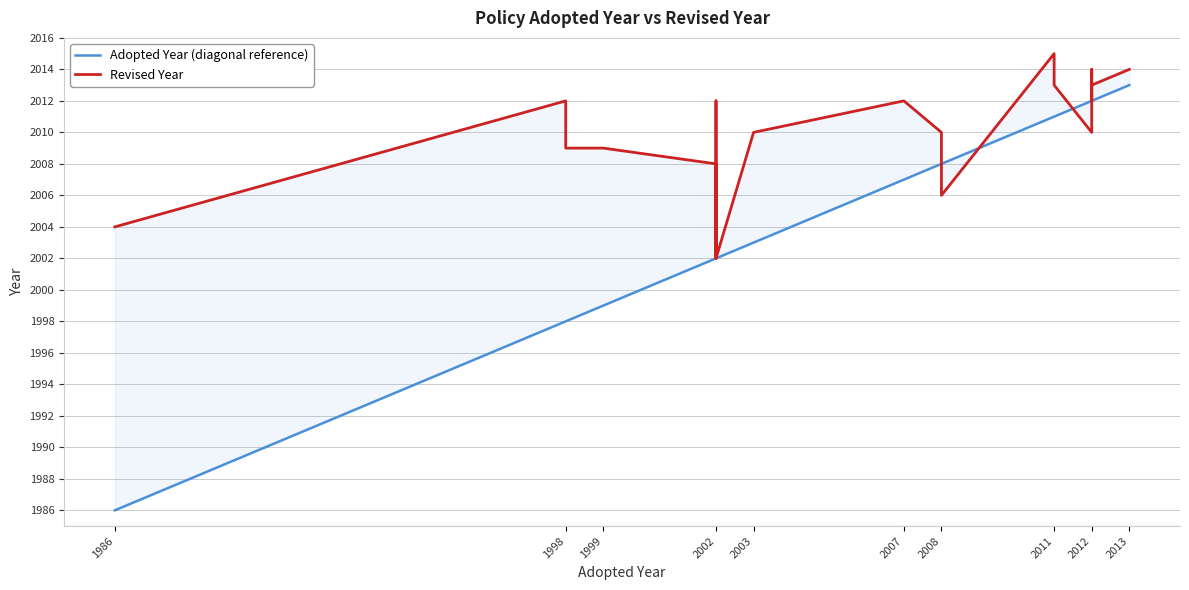

How many values in the Adopted Year (diagonal reference) series are below 2012?

16